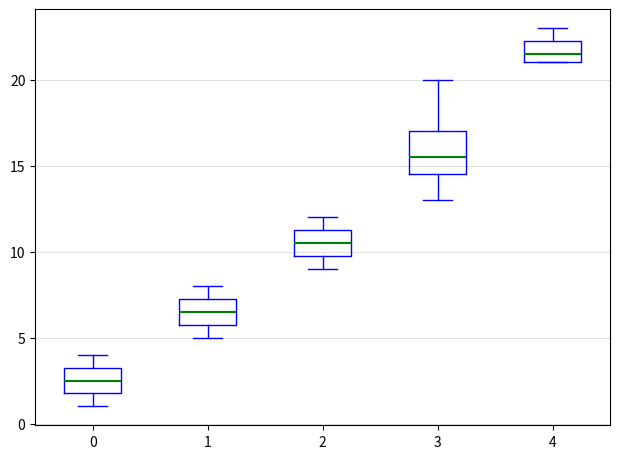

Reading left to right, read every box against the y-axis: the position of its median line, the range the box covers, and the ends of its whiskers. The values are not printed on the chart, so give them approximately, as read against the axis.

0: median 2.5, box 2.0 to 3.5, whiskers 1.0 to 4.0
1: median 6.5, box 6.0 to 7.5, whiskers 5.0 to 8.0
2: median 10.5, box 10.0 to 11.5, whiskers 9.0 to 12.0
3: median 15.5, box 14.5 to 17.0, whiskers 13.0 to 20.0
4: median 21.5, box 21.0 to 22.5, whiskers 21.0 to 23.0